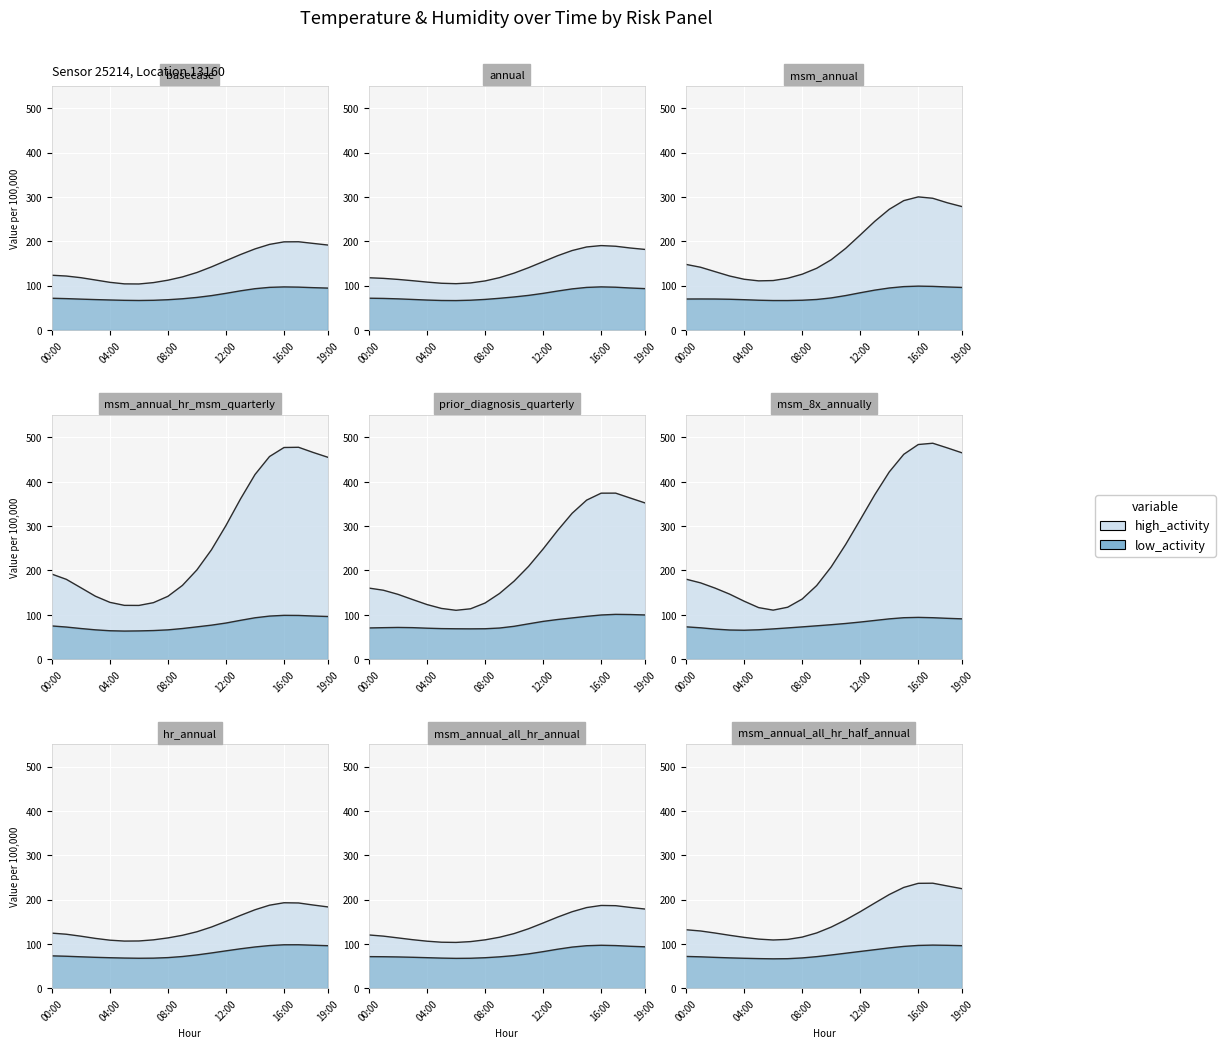

How many series are shown in this chart?

2